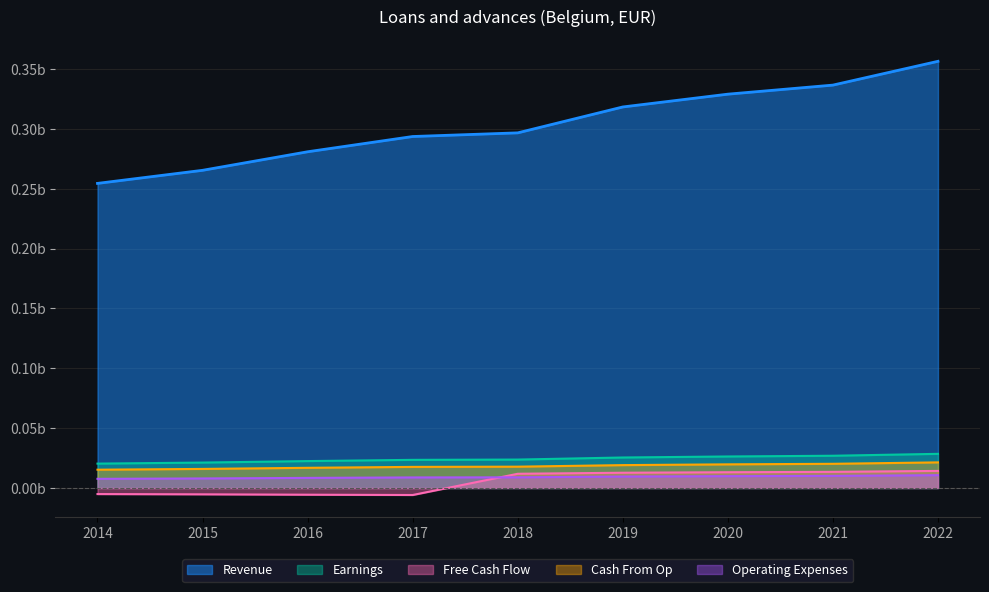

What is the sum of all values?

2.7